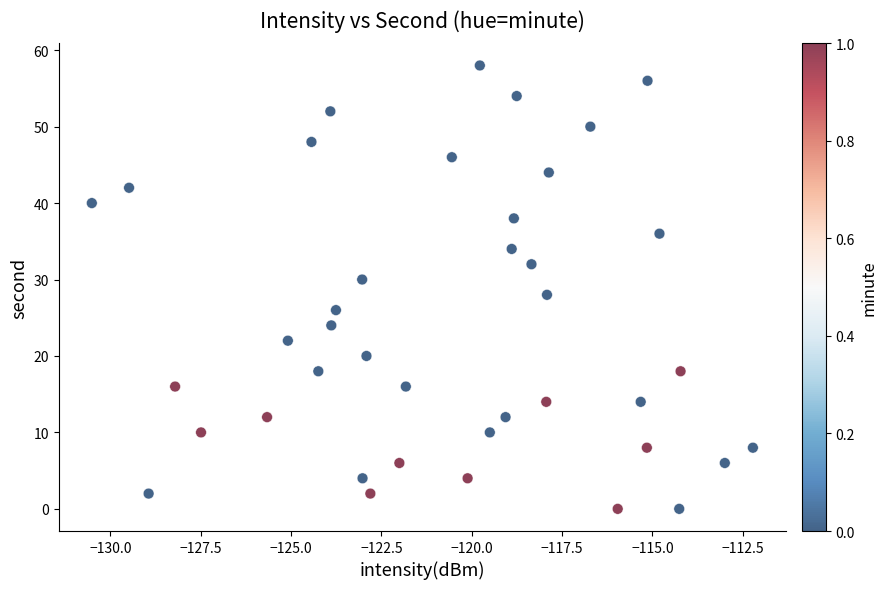

What is the range of Y values (max minus min)?

58